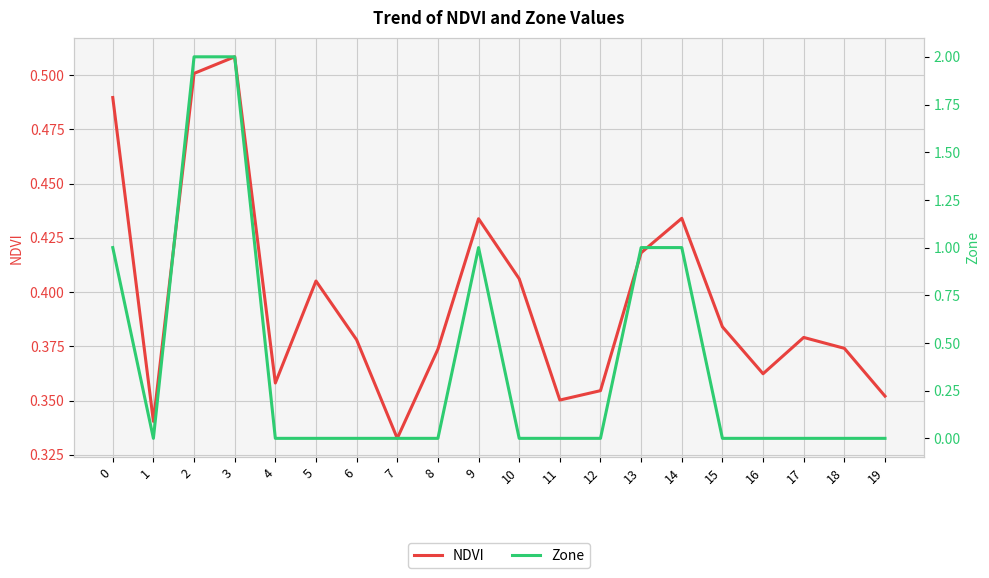

Which category has the lowest value in the NDVI series?

7